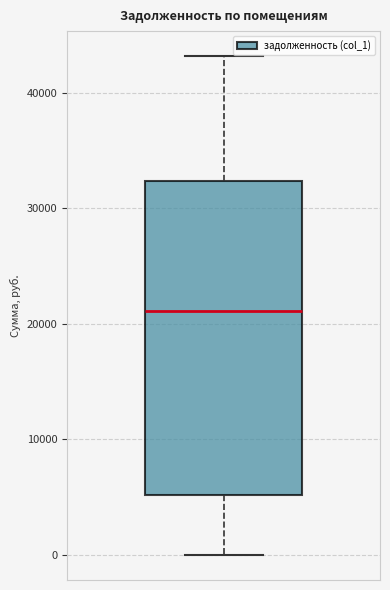

Read this box plot against the y-axis: the position of the median line, the range covered by the box, and the ends of both whiskers. The values are not printed on the chart, so give them approximately, as read against the axis.

median 21000, box 5000 to 32000, whiskers 0 to 43000